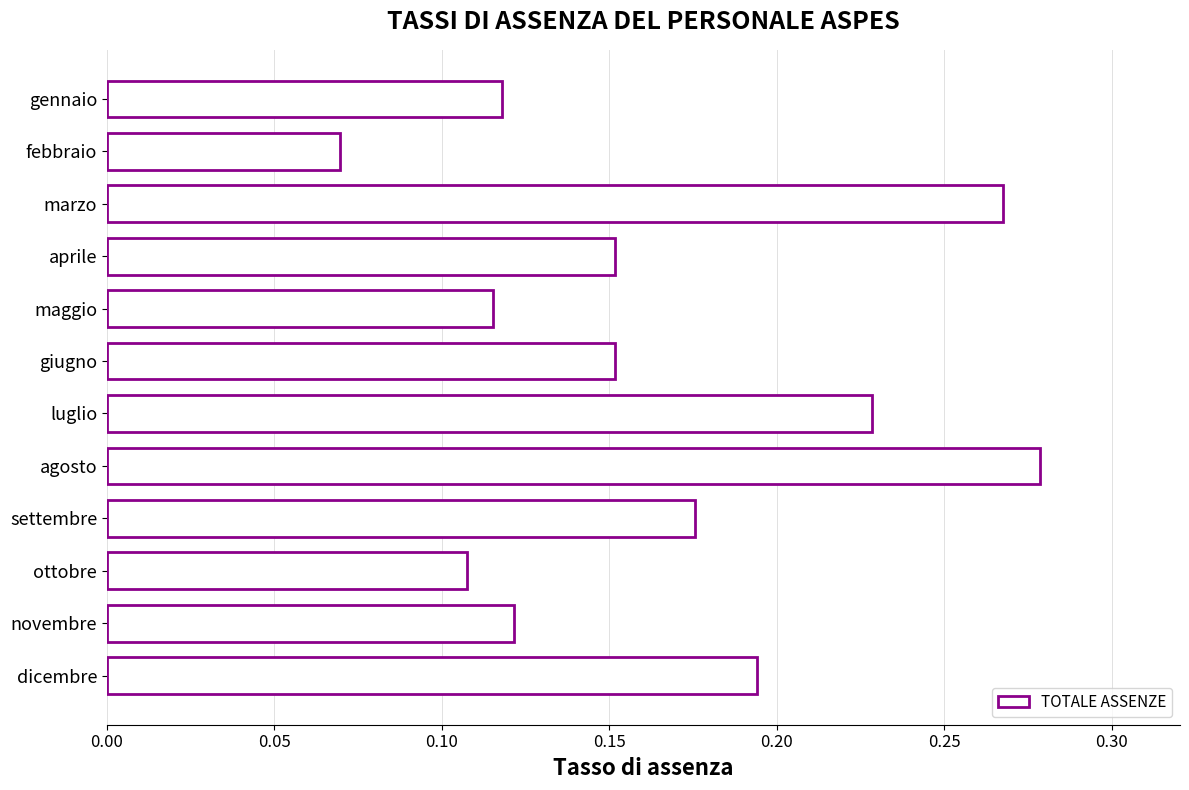

What is the sum of the values at ottobre and agosto?

0.4